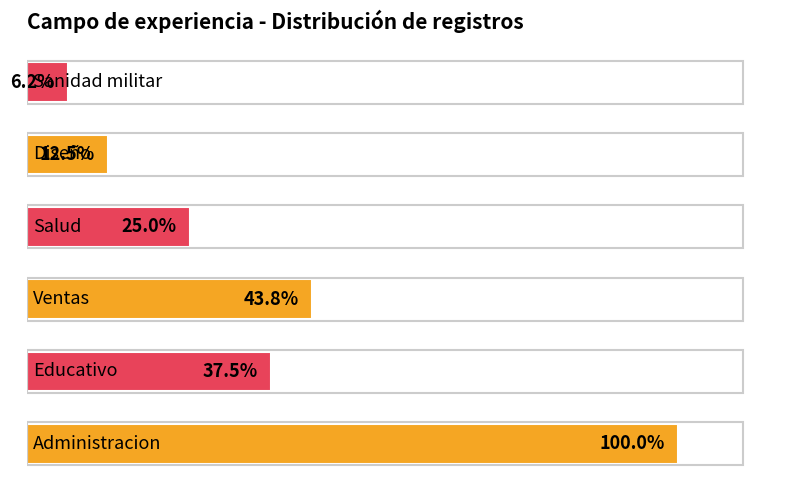

Are the bars horizontal?

Yes